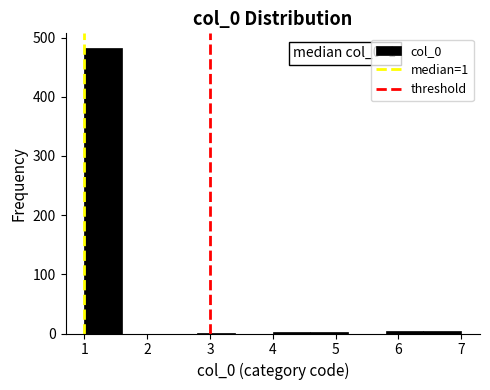

Which range on the x-axis has the tallest bar?

1.0 to 1.6